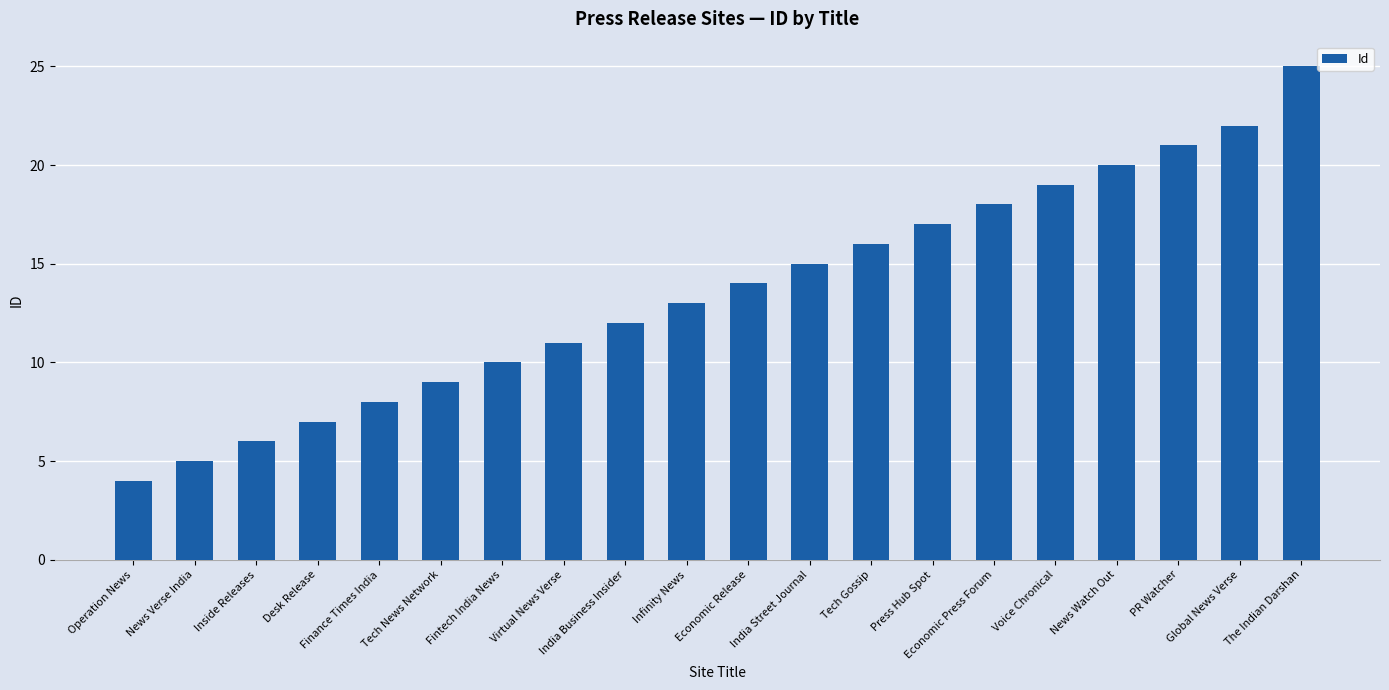

Which label corresponds to the smallest value in the chart?

Operation News